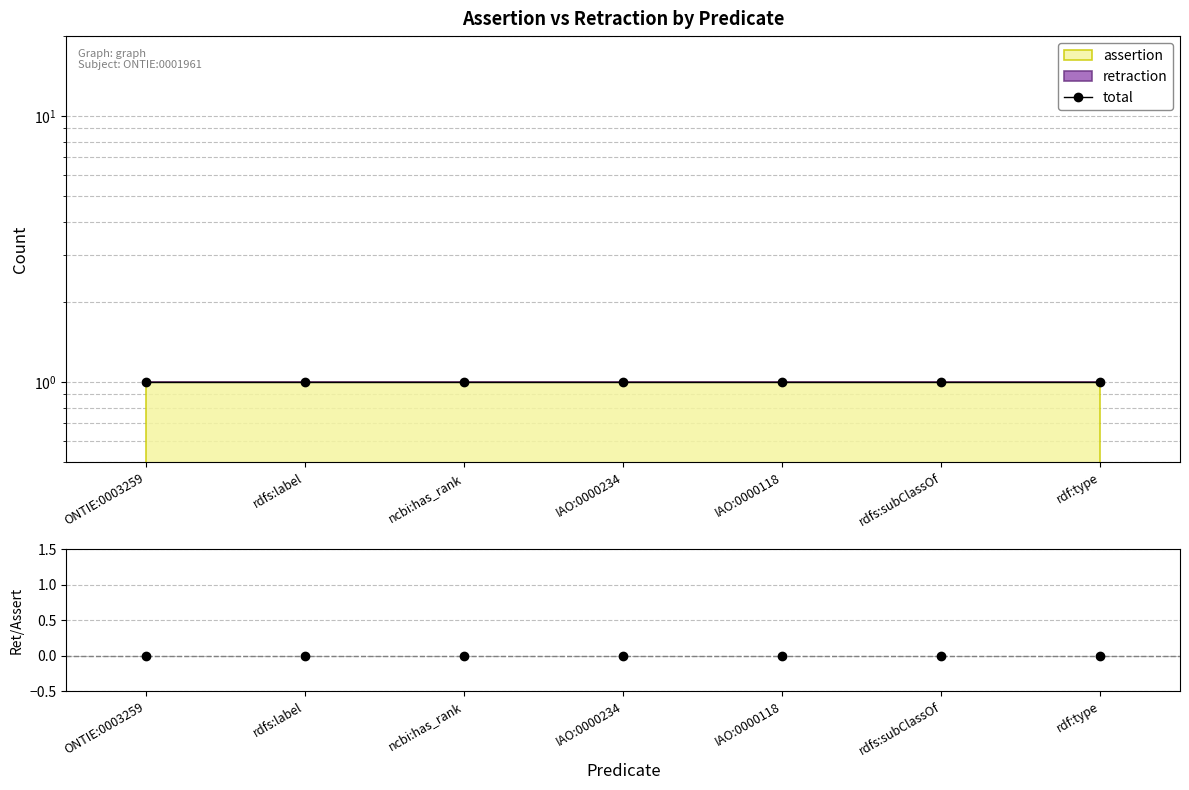

What is the label of the 3rd point from the left?

ncbi:has_rank